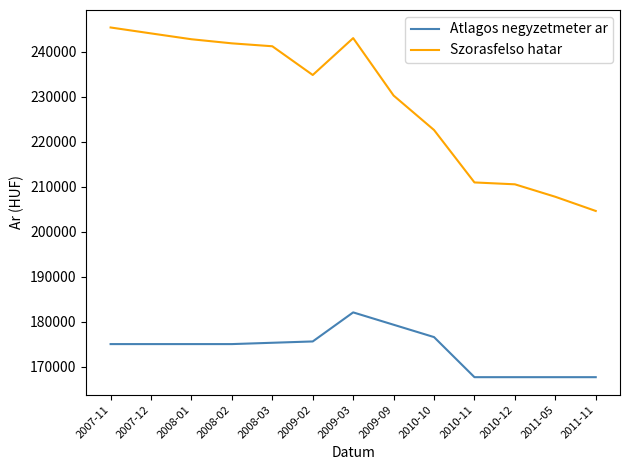

True or false: Szorasfelso hatar and Atlagos negyzetmeter ar cross at least once.

False